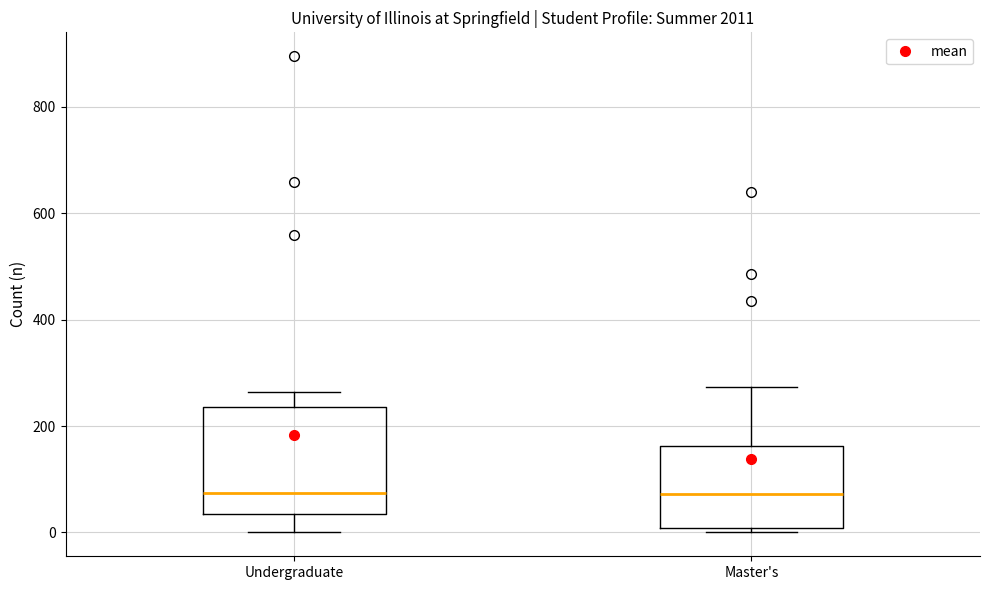

Where does the lower whisker of the box for Undergraduate end on the y-axis? The values are not printed on the chart, so give them approximately, as read against the axis.

0